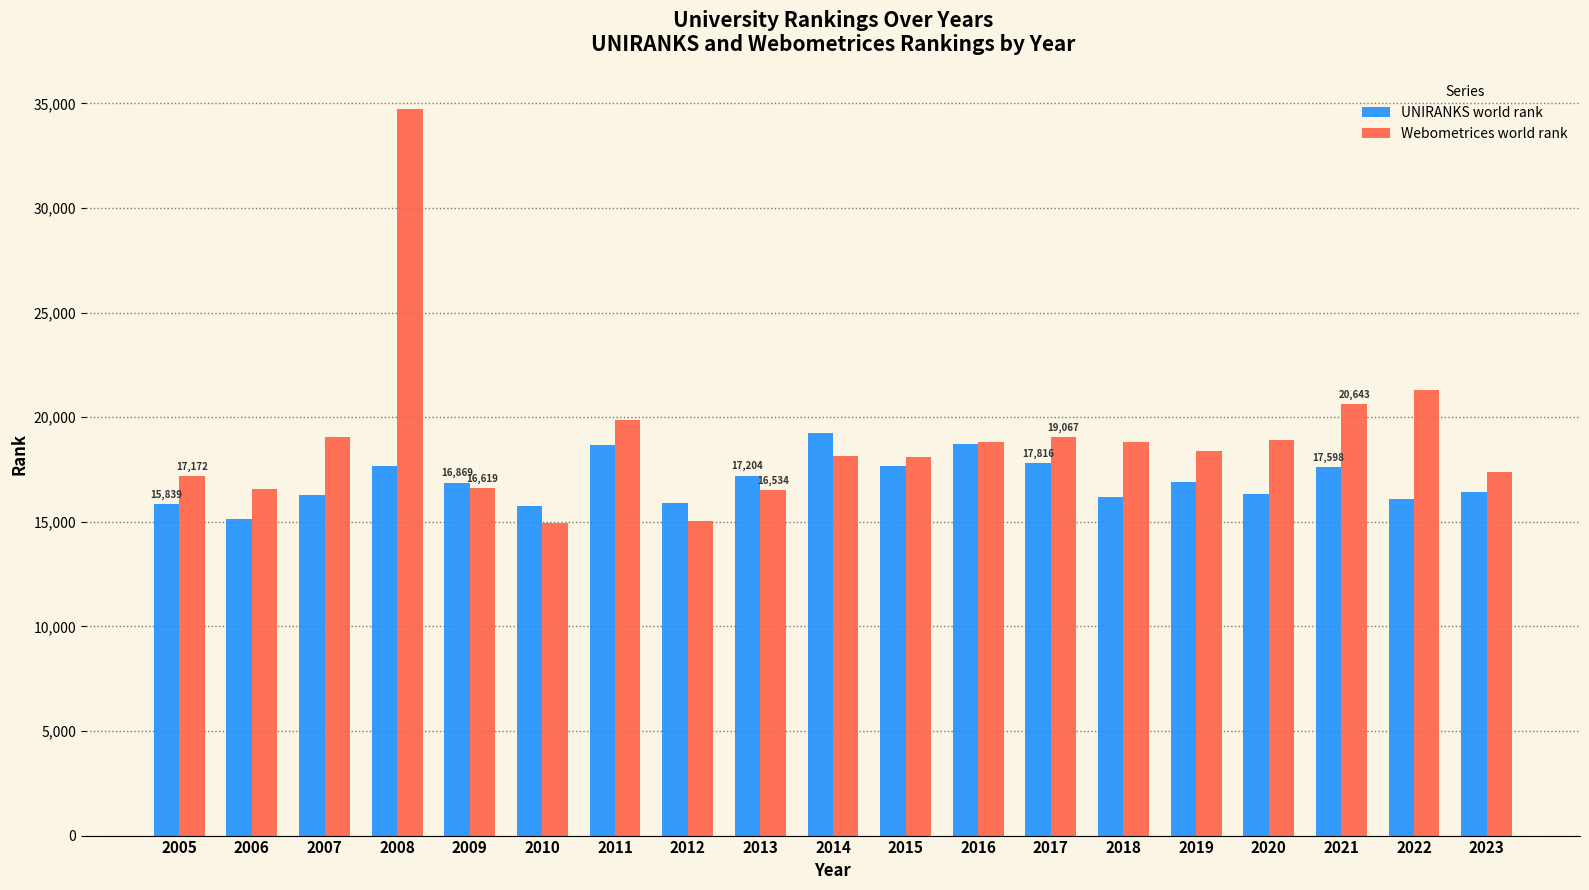

At which category is the sum across all series the highest?

2008